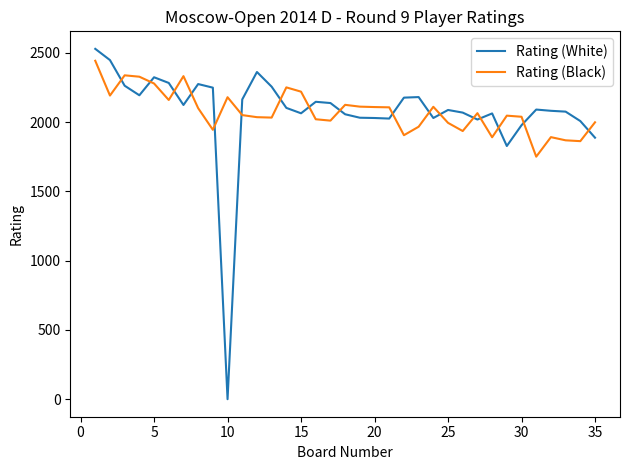

What is the difference between the maximum and minimum values in the Rating (White) series?

2528